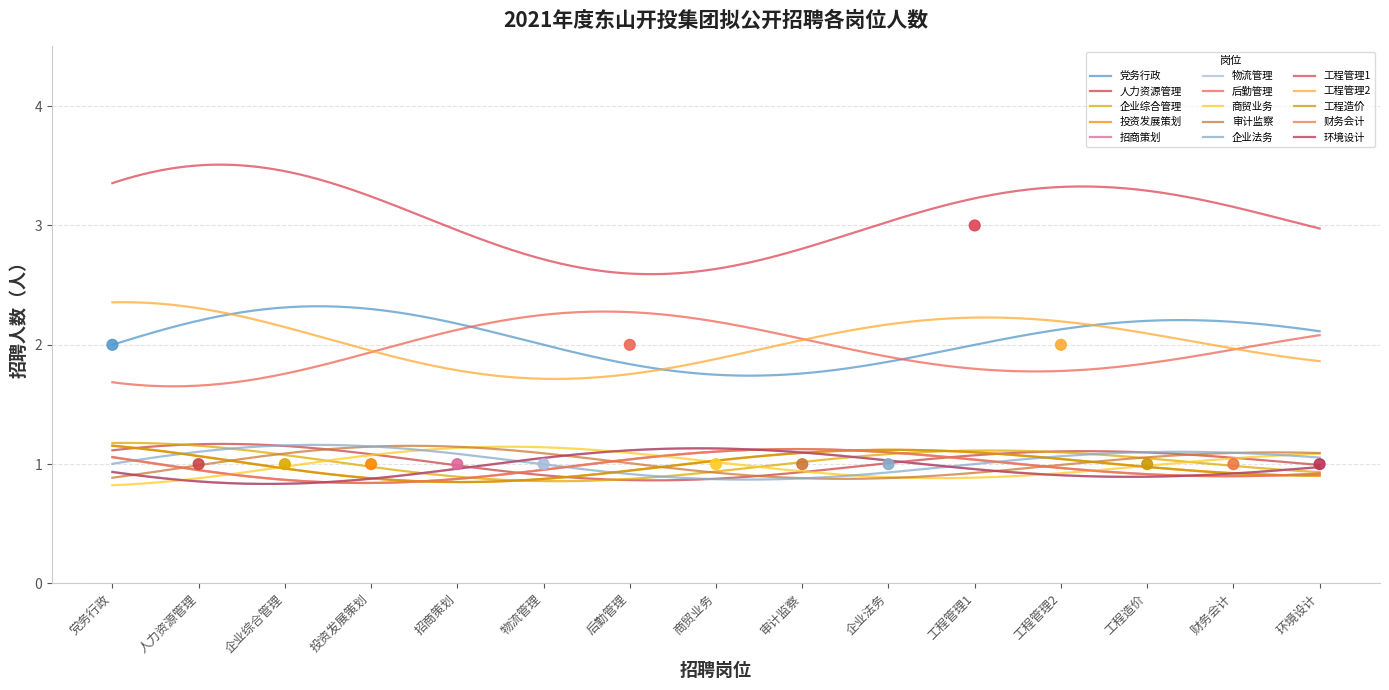

Which series has the largest total across all categories?

工程管理1